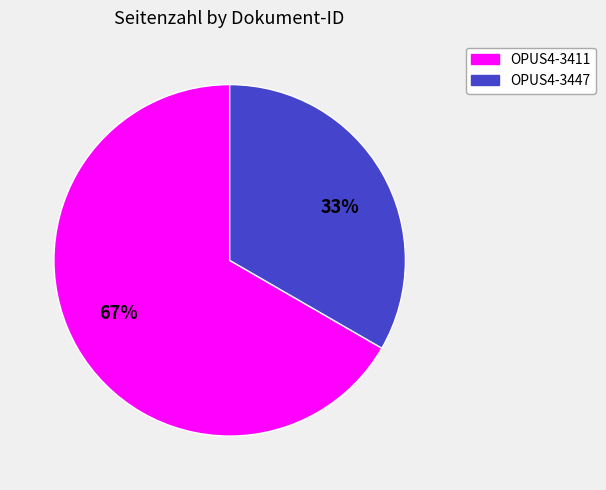

Combined, do 67% and 33% account for over 50%?

Yes